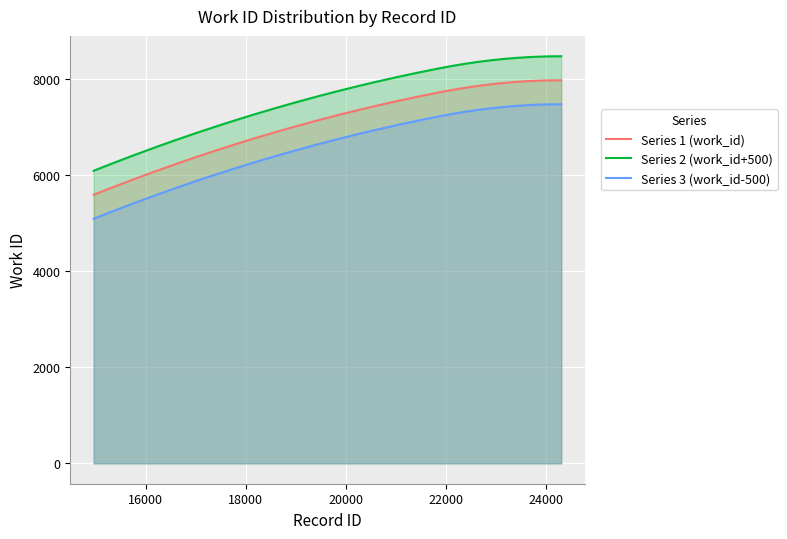

True or false: the data shows 4048 at 19596.

False